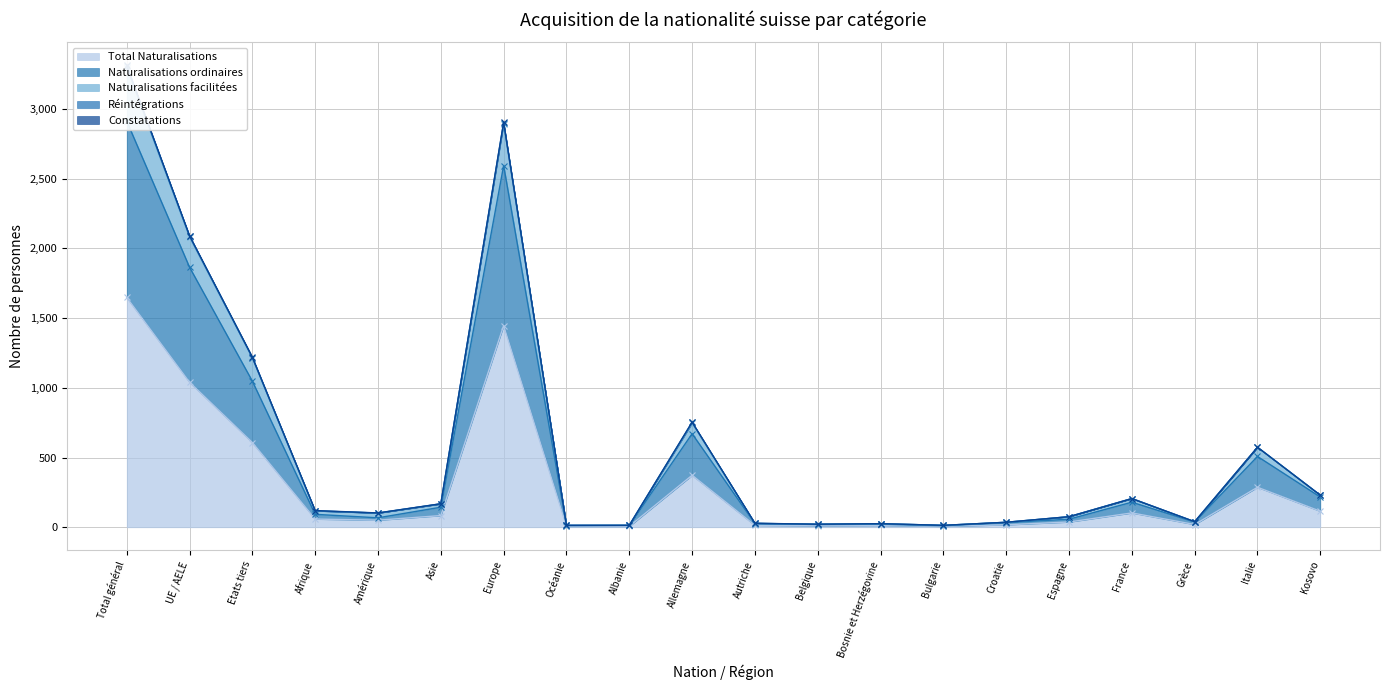

Is it true that Total Naturalisations equals 423 at Italie?

False